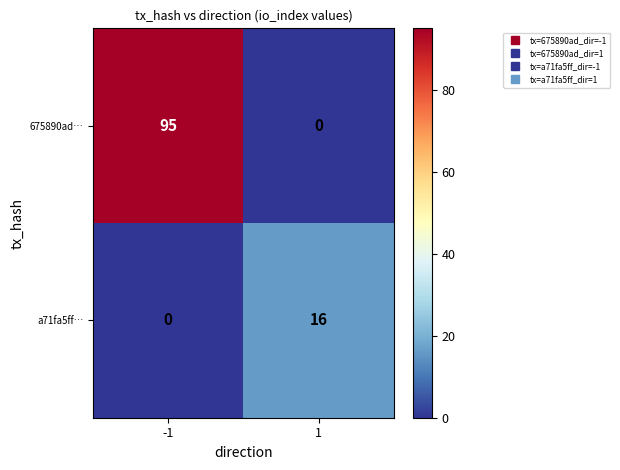

Is the value of 675890ad… at 1 greater than the value of a71fa5ff… at 1?

No